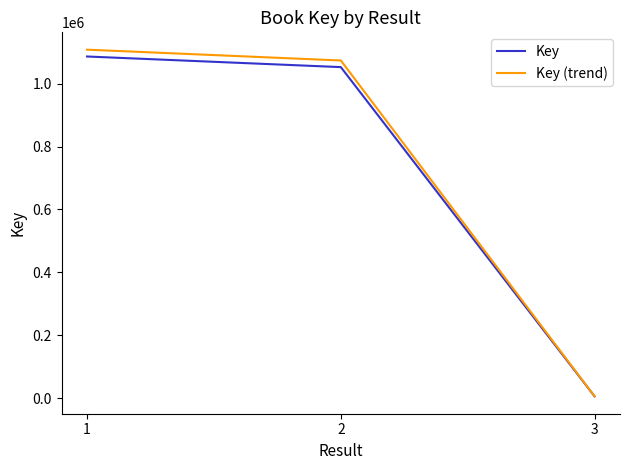

What is the spread (max minus min) of values at 1?

21724.1